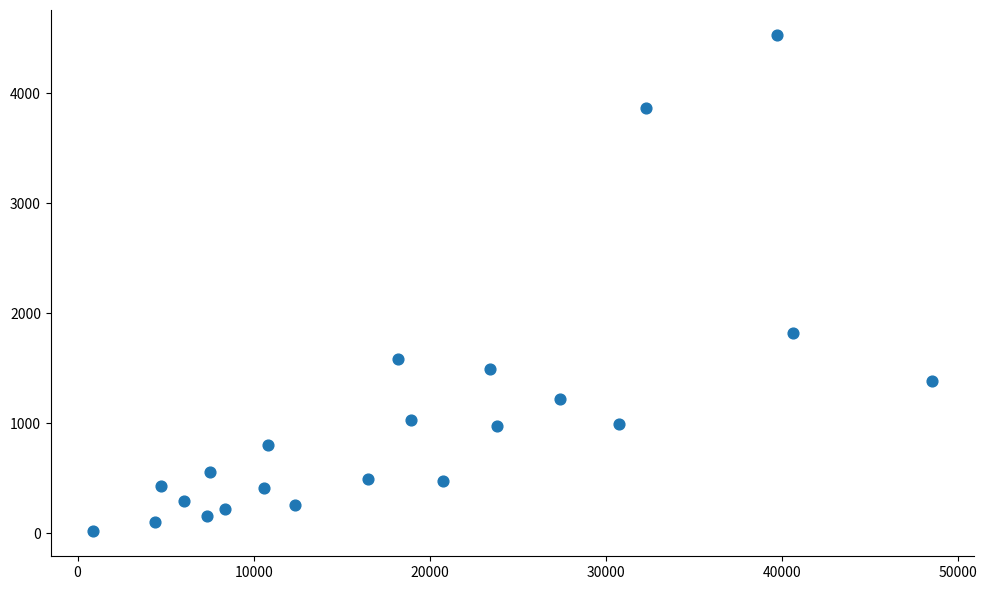

What Y value in the scatter plot is closest to 2273?

1824